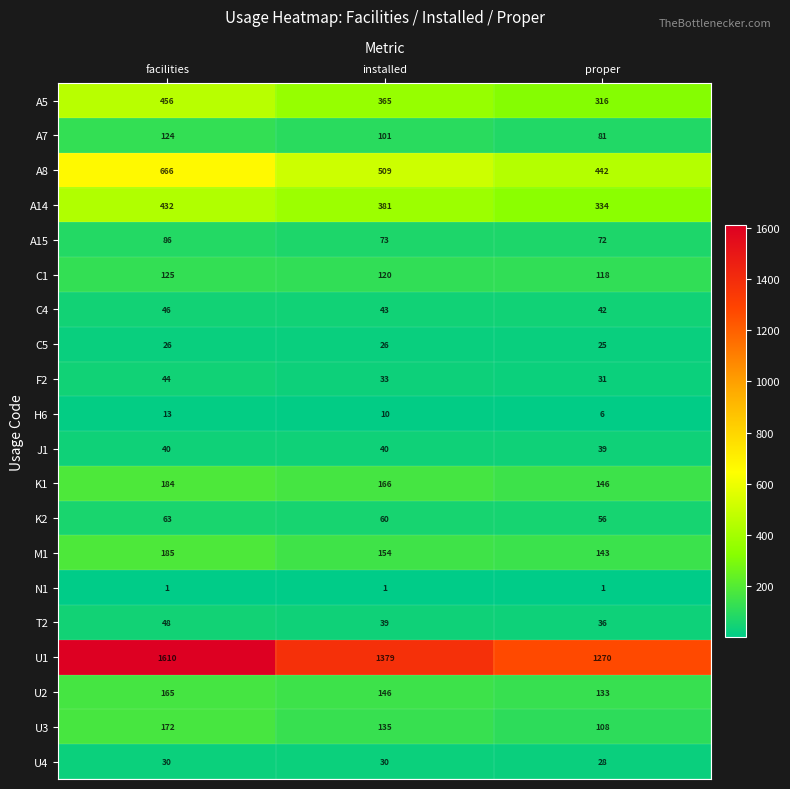

How many distinct data groups are displayed?

20